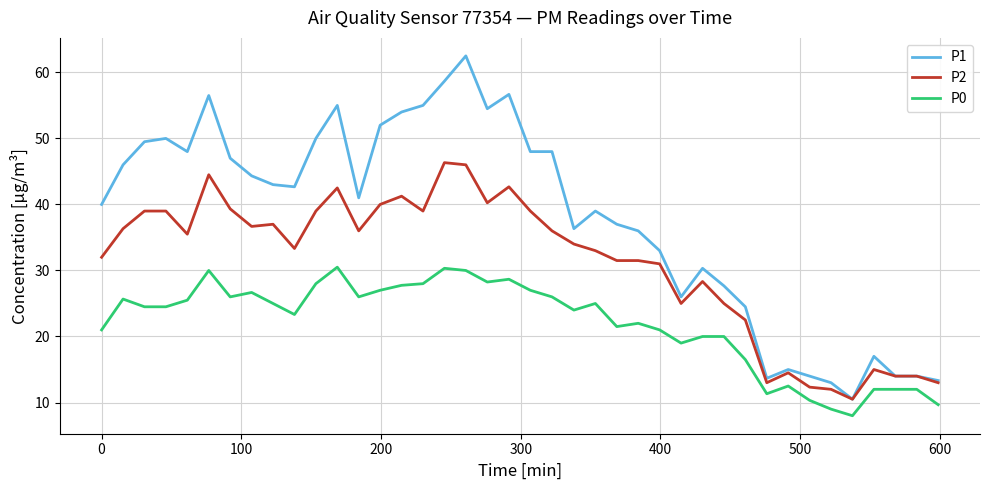

How many values in the P1 series are below 42?

20